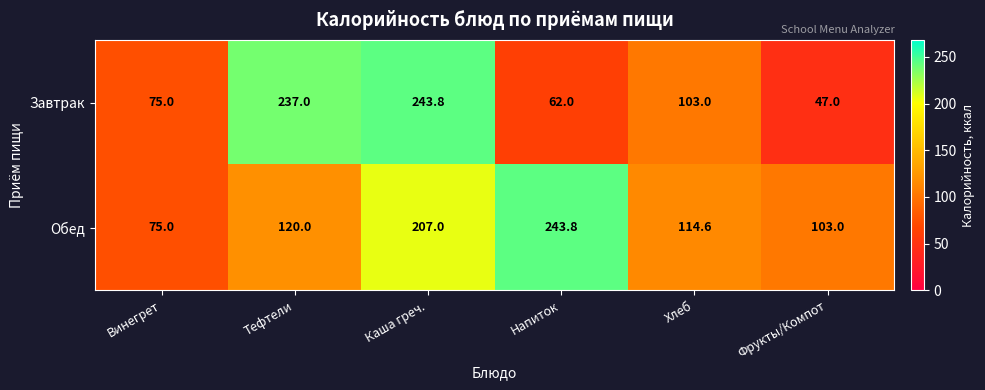

What is the difference between the maximum and minimum values in the Завтрак series?

196.8